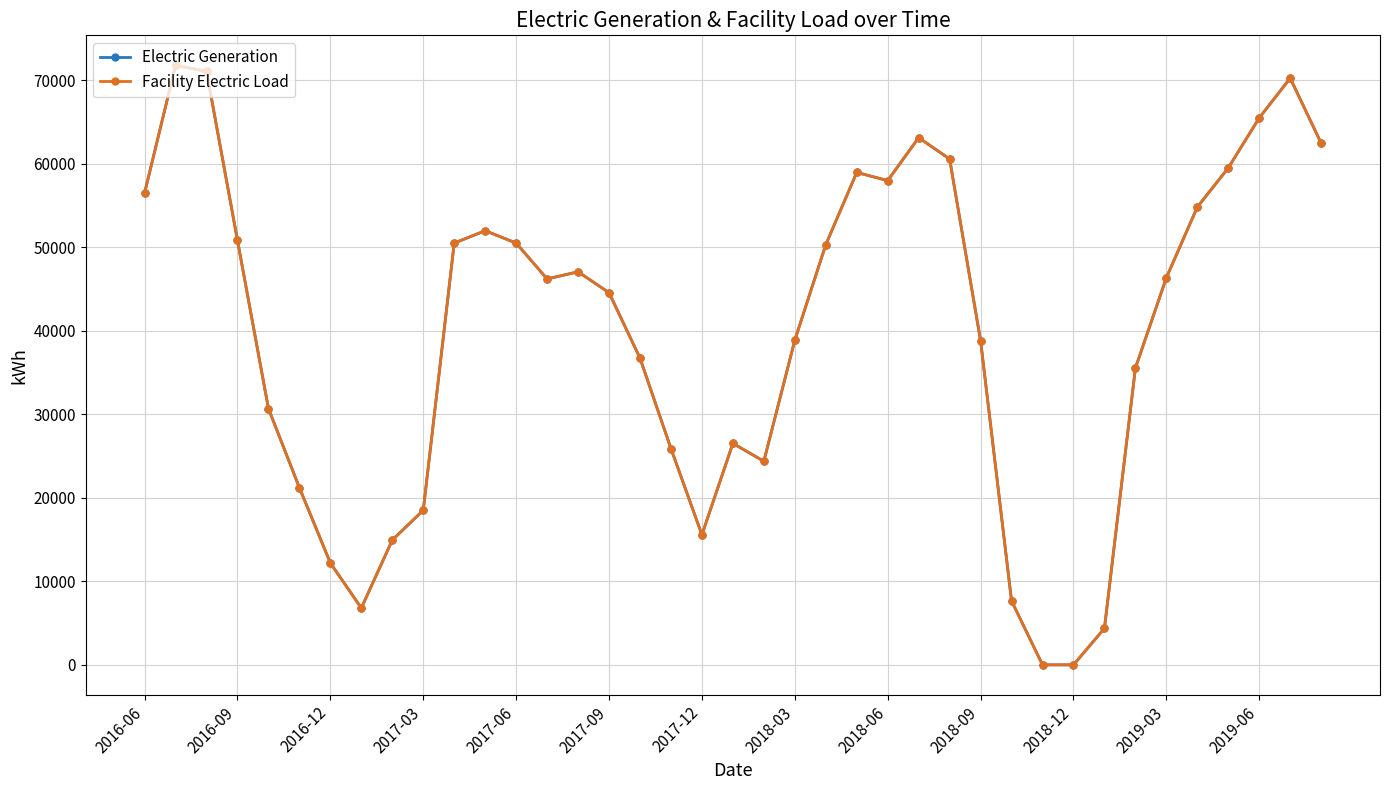

What is the difference between the maximum and minimum values in the Facility Electric Load series?

71759.8